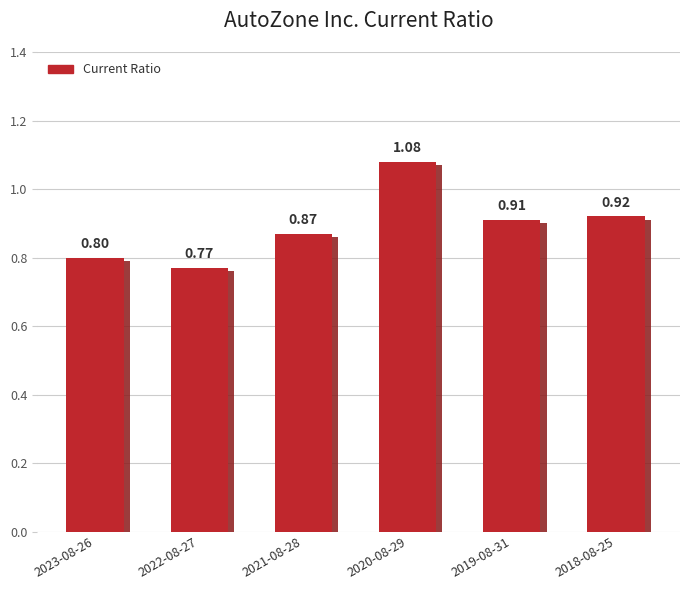

Count the values in the range 0 to 1.

5